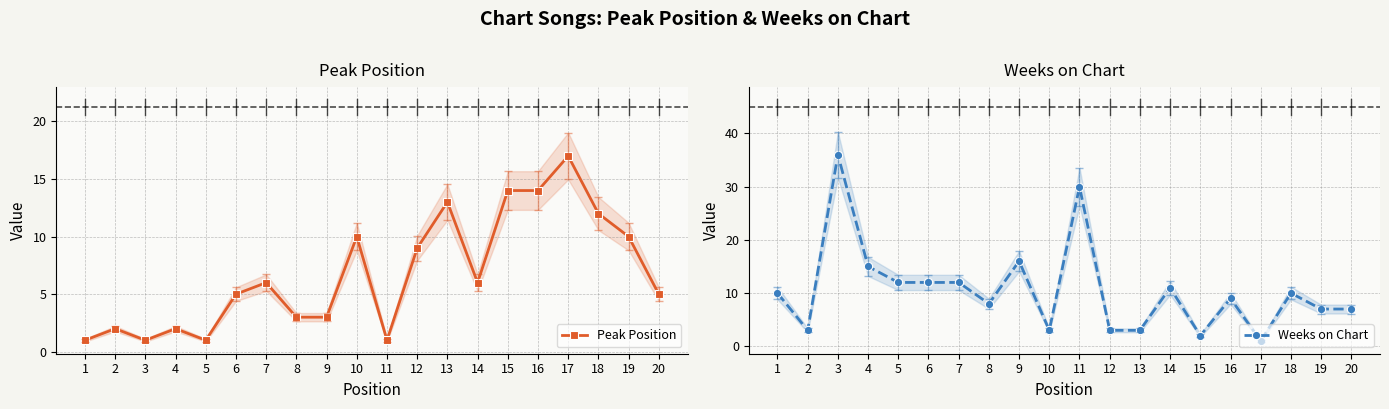

List the labels in order of Weeks on Chart value, largest first.

3, 11, 9, 4, 5, 6, 7, 14, 1, 18, 16, 8, 19, 20, 2, 10, 12, 13, 15, 17